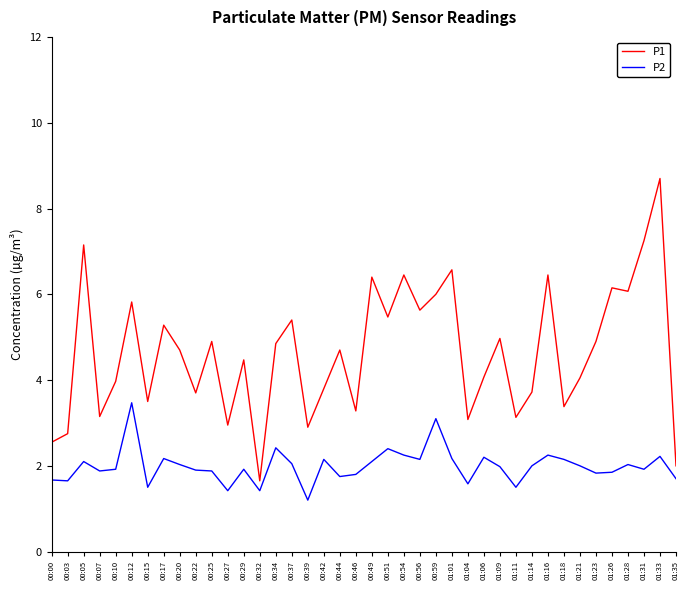

Rank the series by their maximum value, from lowest to highest.

P2, P1